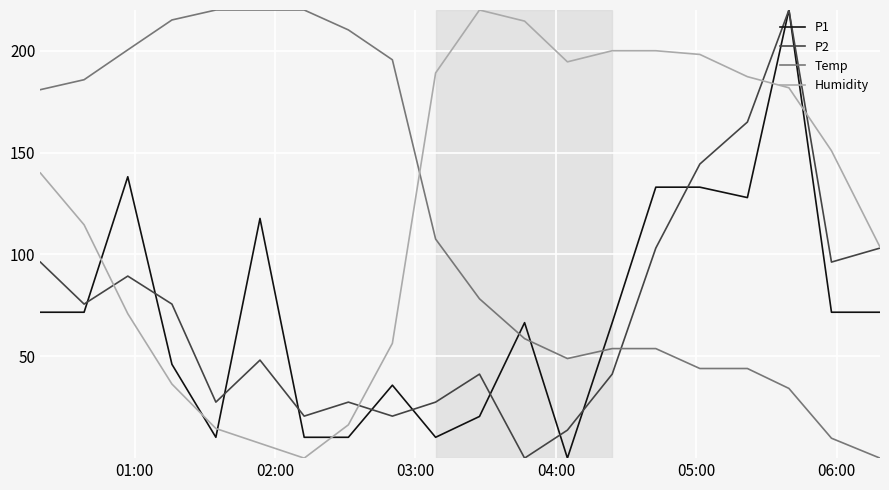

After their last crossing, which series has the higher values: P2 or Temp?

P2